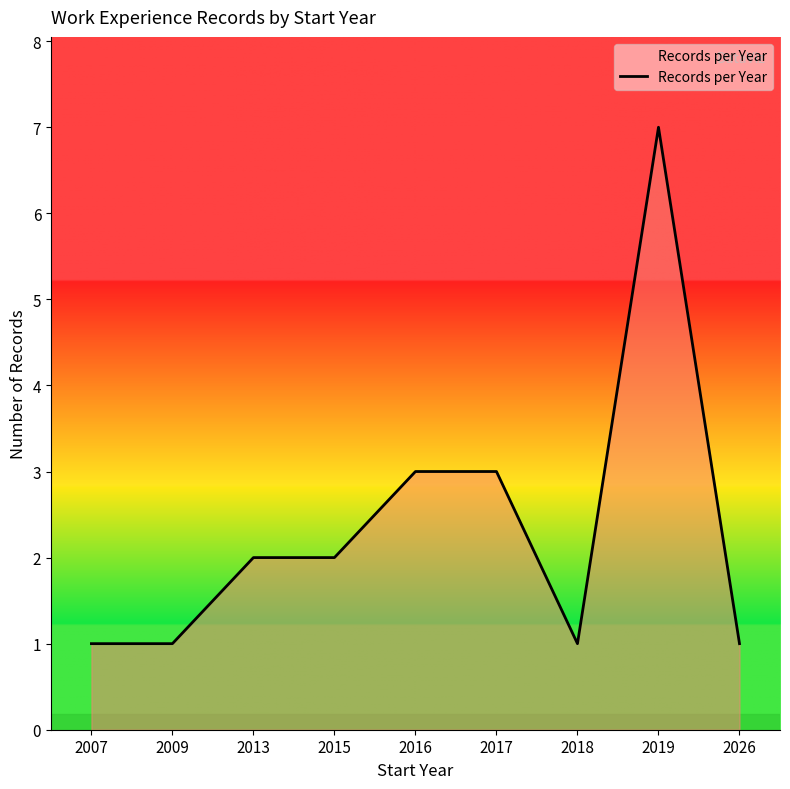

Between 2016 and 2026, which is larger?

2016